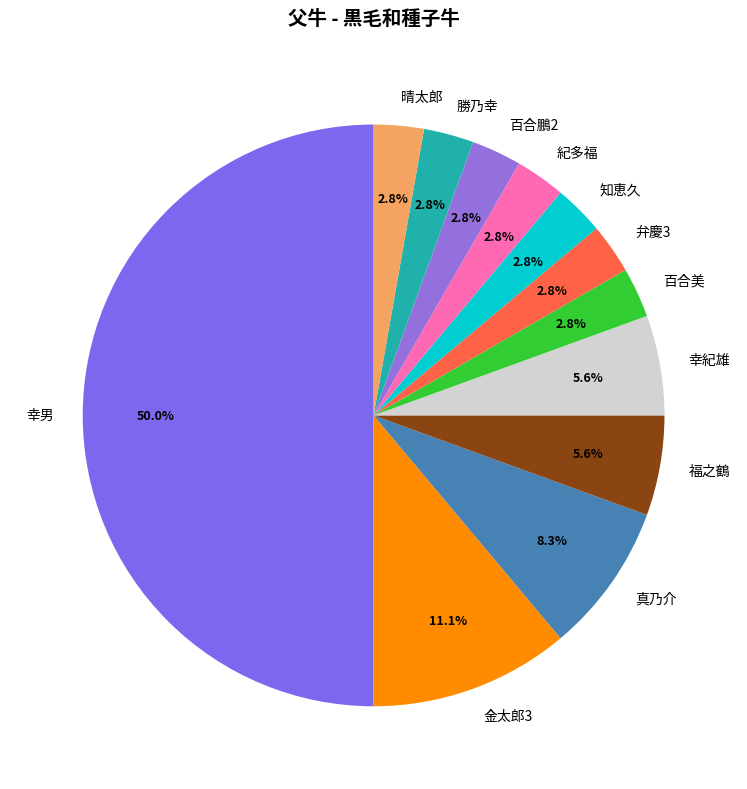

Combined, what portion of the pie is 真乃介 and 紀多福?

11.1%